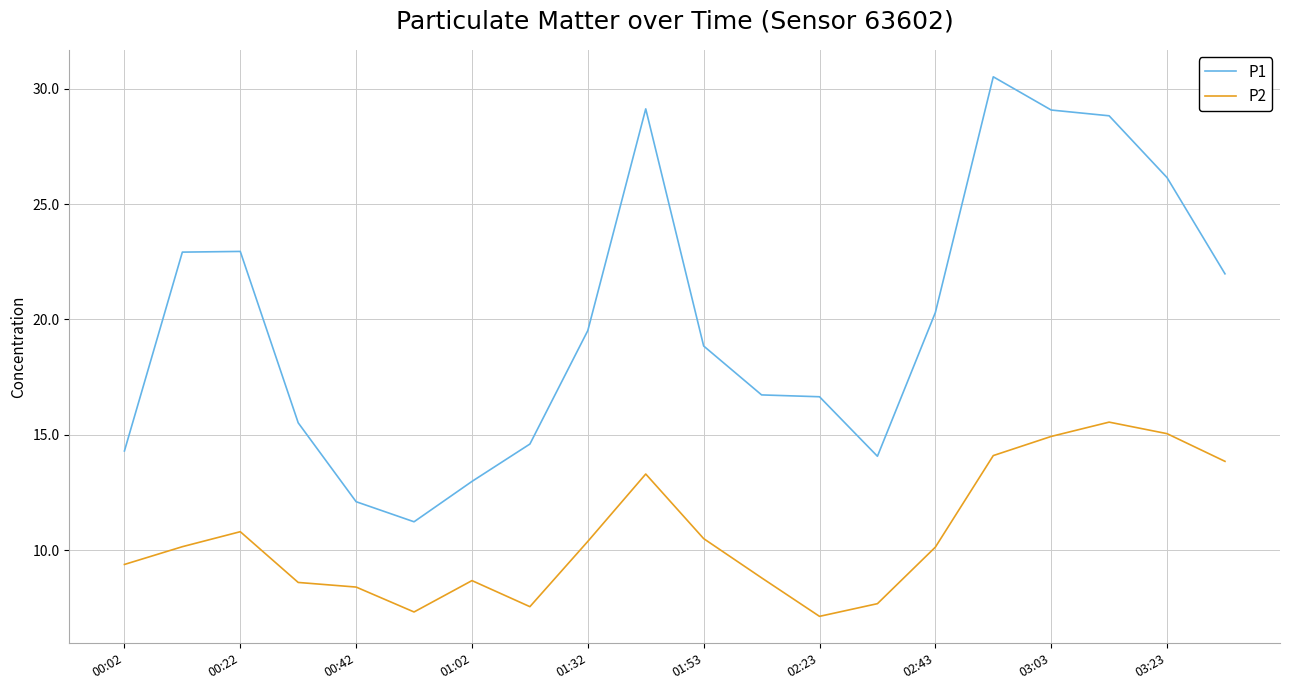

What is the maximum value shown in the chart?

30.5